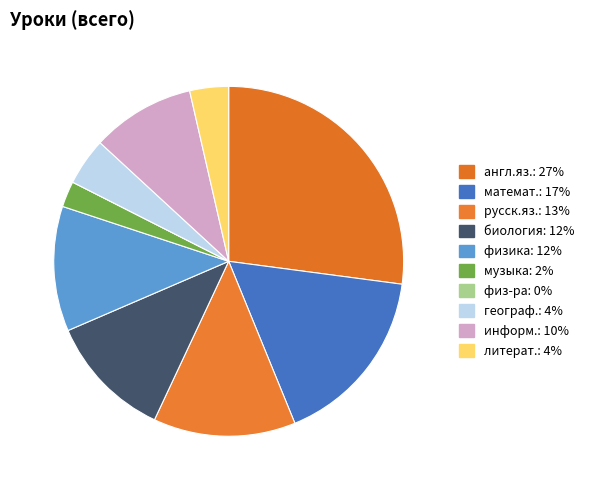

What is the largest slice in the pie chart?

англ.яз.